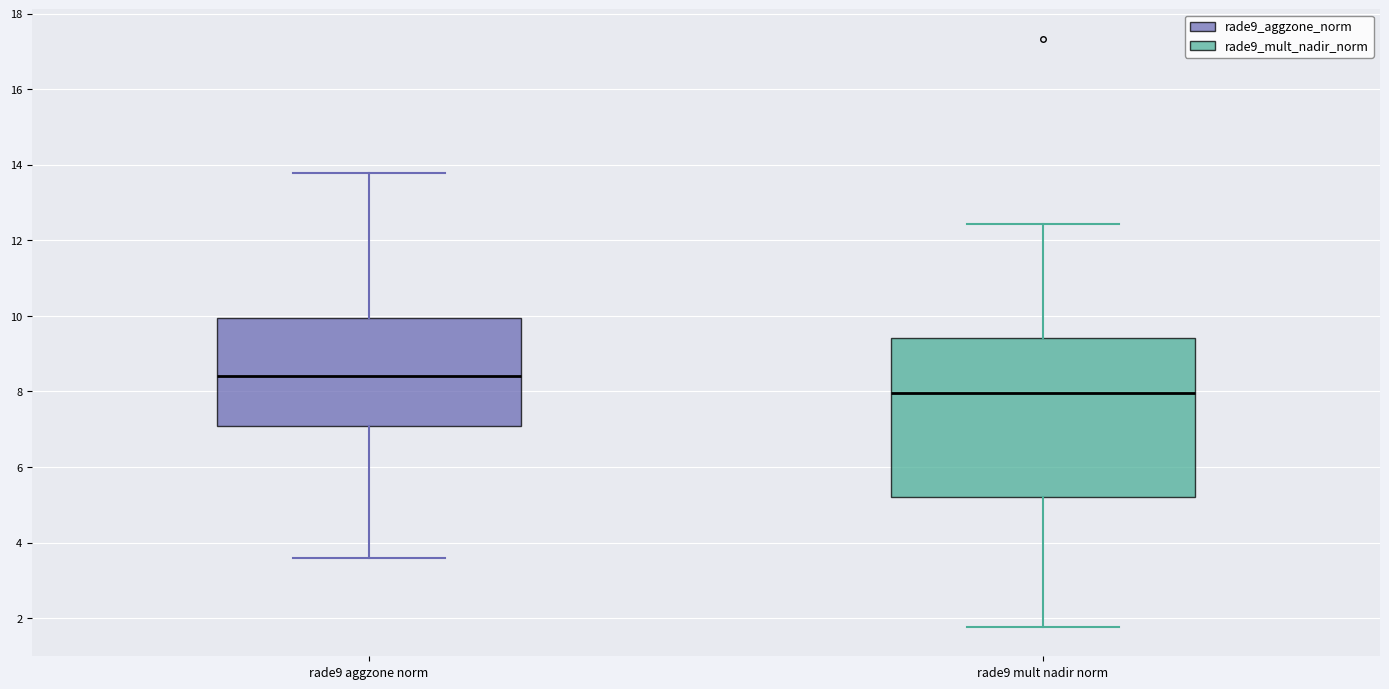

Reading left to right, read every box against the y-axis: the position of its median line, the range the box covers, and the ends of its whiskers. The values are not printed on the chart, so give them approximately, as read against the axis.

rade9 aggzone norm: median 8.4, box 7.0 to 10.0, whiskers 3.6 to 13.8
rade9 mult nadir norm: median 8.0, box 5.2 to 9.4, whiskers 1.8 to 12.4